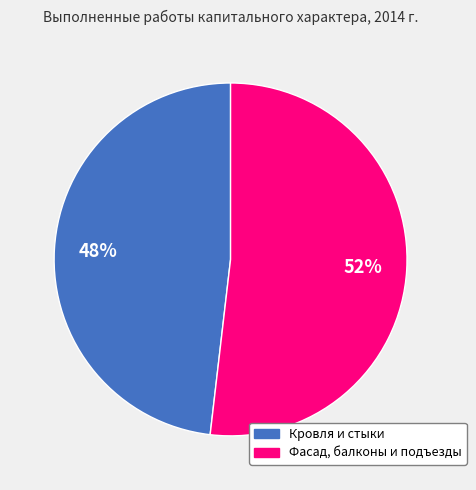

To the nearest percent, what is the difference between the largest and smallest slice percentages?

4%